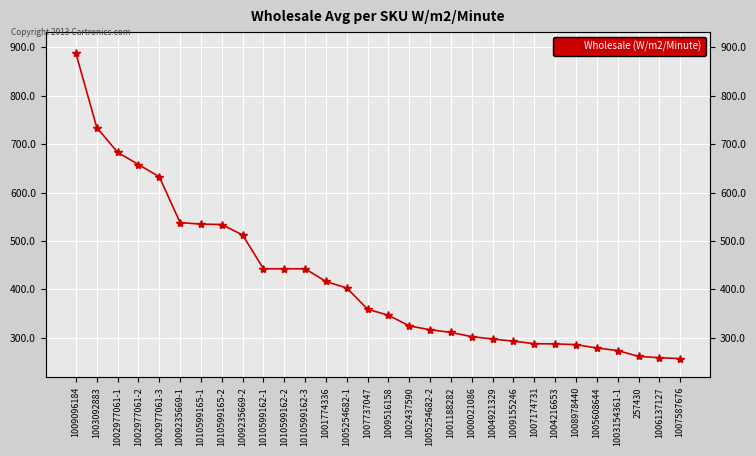

Reading left to right, what are all the values shown in this chart?

1009096184=887.3	1003092883=734.2	1002977061-1=683.1	1002977061-2=657.8	1002977061-3=632.5	1009235669-1=537.8	1010599165-1=534.7	1010599165-2=533.8	1009235669-2=512.2	1010599162-1=442.4	1010599162-2=442.4	1010599162-3=442.4	1001774336=416.1	1005254682-1=402.6	1007737047=358.8	1009516158=346.3	1002437590=324.3	1005254682-2=316.4	1001188282=310.9	1000021086=302.1	1004921329=297.2	1009155246=292.8	1007174731=287.6	1004216653=287.1	1008978440=285.6	1005608644=278.7	1003154361-1=273.5	257430=261.4	1006137127=258.7	1007587676=256.7